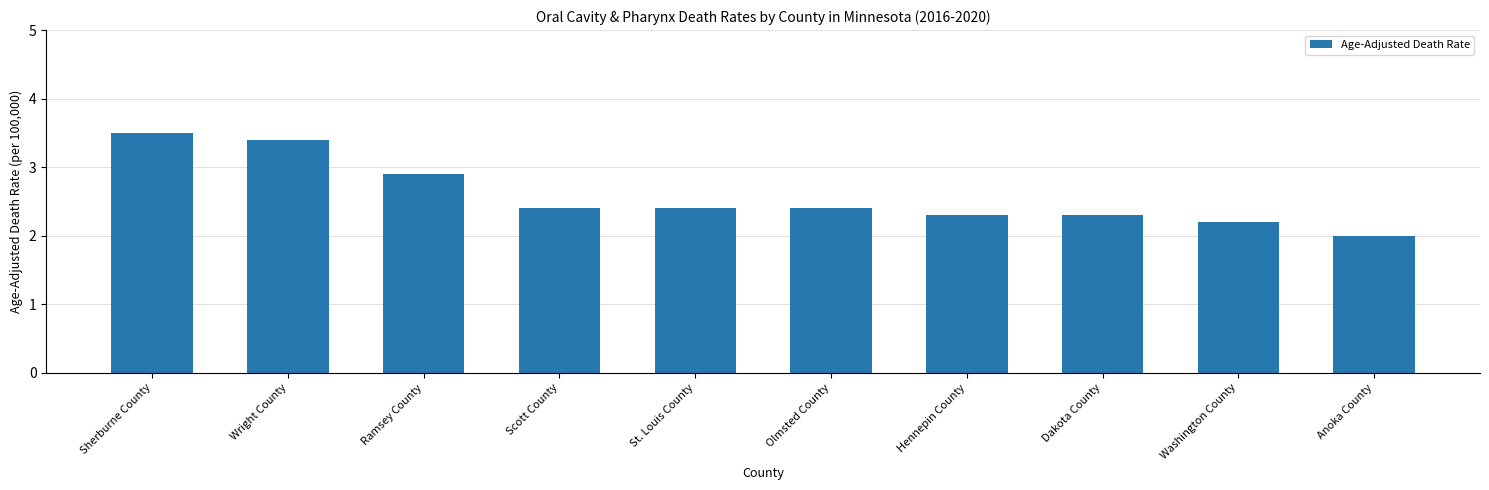

What is the sum of all values?

25.8